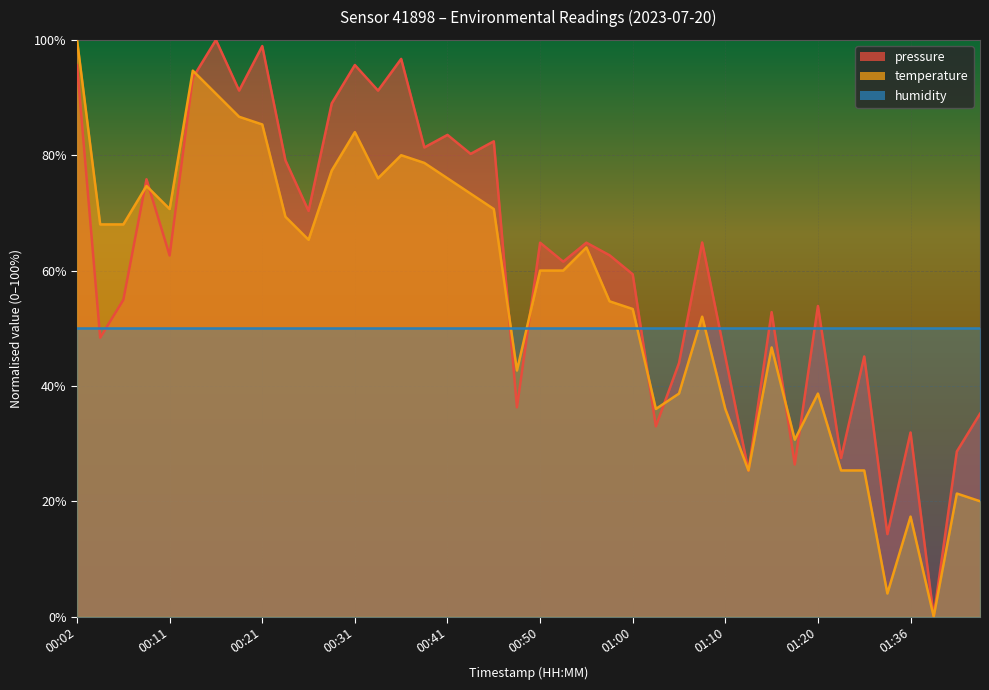

What is the difference between the maximum and minimum values in the temperature series?

100.0